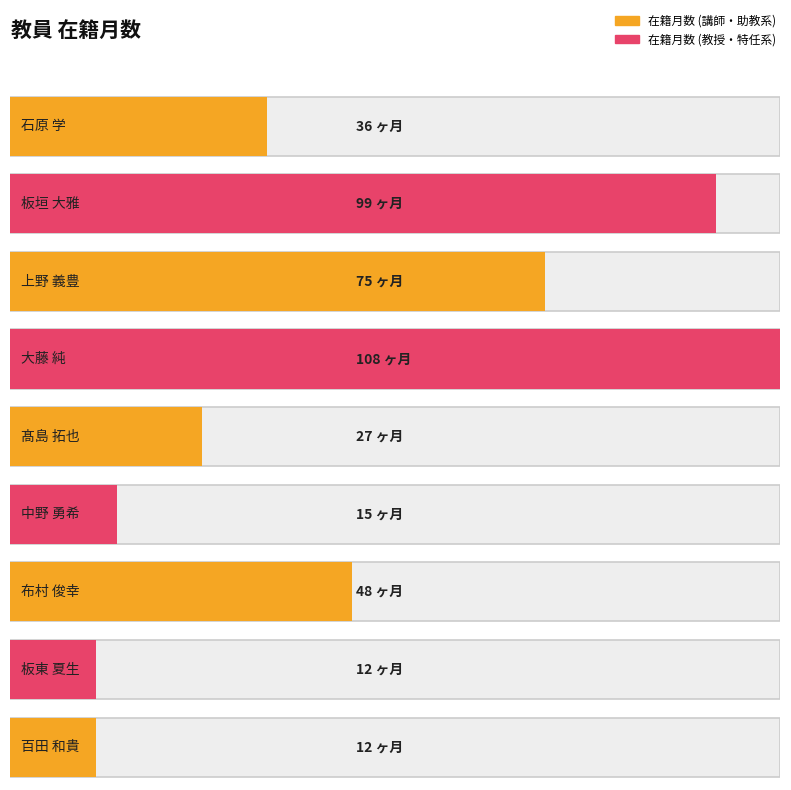

Which label corresponds to the smallest value in the chart?

板東 夏生